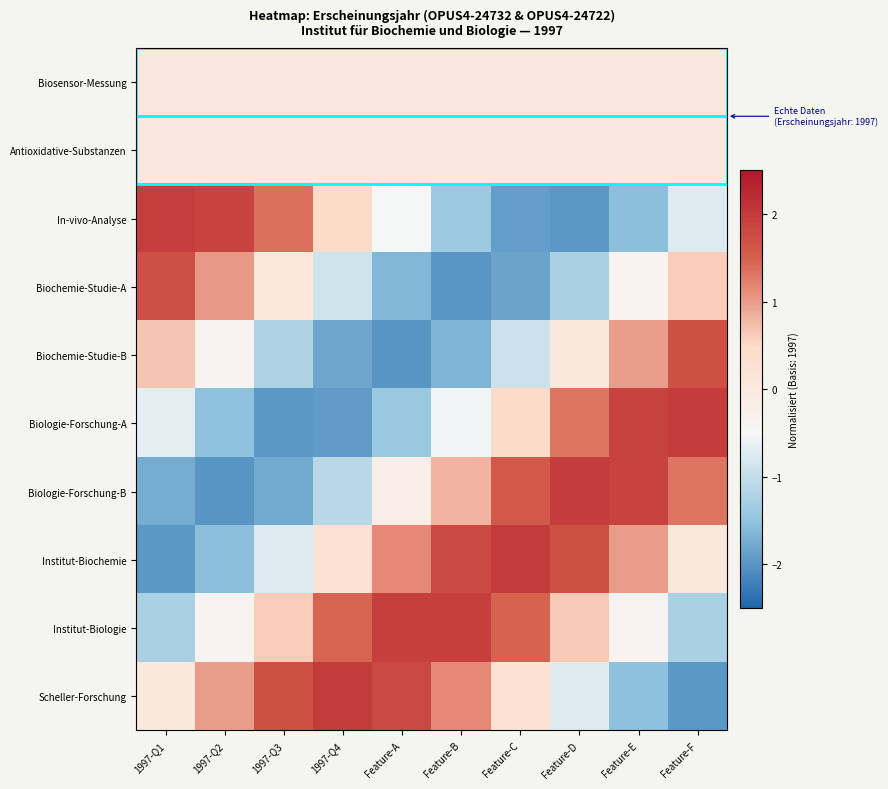

Reading left to right, what are all the values shown in this chart?

Biosensor-Messung: 1997-Q1=0.0	1997-Q2=0.0	1997-Q3=0.0	1997-Q4=0.0	Feature-A=0.0	Feature-B=0.0	Feature-C=0.0	Feature-D=0.0	Feature-E=0.0	Feature-F=0.0
Antioxidative-Substanzen: 1997-Q1=0.0	1997-Q2=0.0	1997-Q3=0.0	1997-Q4=0.0	Feature-A=0.0	Feature-B=0.0	Feature-C=0.0	Feature-D=0.0	Feature-E=0.0	Feature-F=0.0
In-vivo-Analyse: 1997-Q1=2.0	1997-Q2=1.9	1997-Q3=1.4	1997-Q4=0.5	Feature-A=-0.5	Feature-B=-1.4	Feature-C=-1.9	Feature-D=-2.0	Feature-E=-1.5	Feature-F=-0.7
Biochemie-Studie-A: 1997-Q1=1.7	1997-Q2=1.0	1997-Q3=0.1	1997-Q4=-0.9	Feature-A=-1.6	Feature-B=-2.0	Feature-C=-1.9	Feature-D=-1.3	Feature-E=-0.4	Feature-F=0.6
Biochemie-Studie-B: 1997-Q1=0.7	1997-Q2=-0.3	1997-Q3=-1.2	1997-Q4=-1.8	Feature-A=-2.0	Feature-B=-1.7	Feature-C=-0.9	Feature-D=0.0	Feature-E=1.0	Feature-F=1.7
Biologie-Forschung-A: 1997-Q1=-0.7	1997-Q2=-1.5	1997-Q3=-2.0	1997-Q4=-1.9	Feature-A=-1.4	Feature-B=-0.6	Feature-C=0.4	Feature-D=1.3	Feature-E=1.9	Feature-F=2.0
Biologie-Forschung-B: 1997-Q1=-1.7	1997-Q2=-2.0	1997-Q3=-1.8	1997-Q4=-1.1	Feature-A=-0.2	Feature-B=0.8	Feature-C=1.6	Feature-D=2.0	Feature-E=1.9	Feature-F=1.3
Institut-Biochemie: 1997-Q1=-2.0	1997-Q2=-1.5	1997-Q3=-0.7	1997-Q4=0.2	Feature-A=1.2	Feature-B=1.8	Feature-C=2.0	Feature-D=1.7	Feature-E=1.0	Feature-F=0.0
Institut-Biologie: 1997-Q1=-1.3	1997-Q2=-0.4	1997-Q3=0.6	1997-Q4=1.5	Feature-A=1.9	Feature-B=1.9	Feature-C=1.5	Feature-D=0.6	Feature-E=-0.3	Feature-F=-1.3
Scheller-Forschung: 1997-Q1=0.0	1997-Q2=1.0	1997-Q3=1.7	1997-Q4=2.0	Feature-A=1.8	Feature-B=1.2	Feature-C=0.2	Feature-D=-0.7	Feature-E=-1.5	Feature-F=-2.0